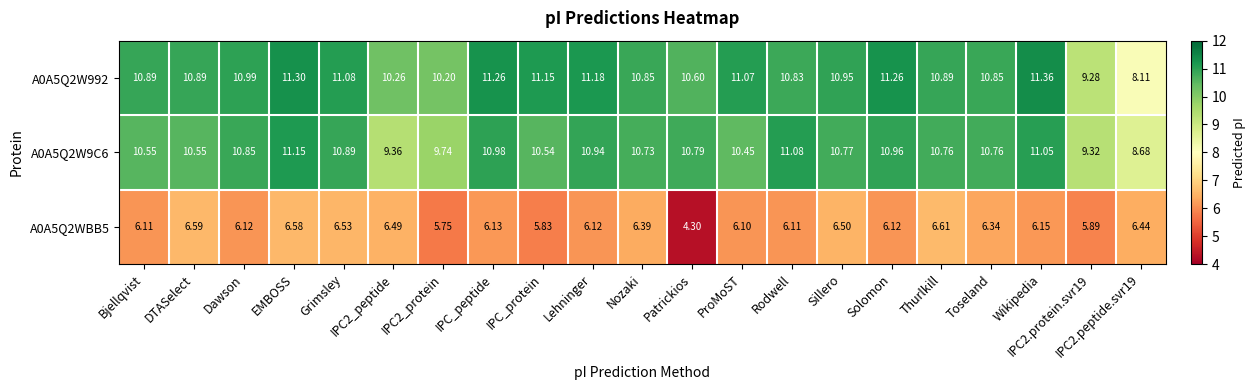

At which label does A0A5Q2W992 reach its peak?

Wikipedia